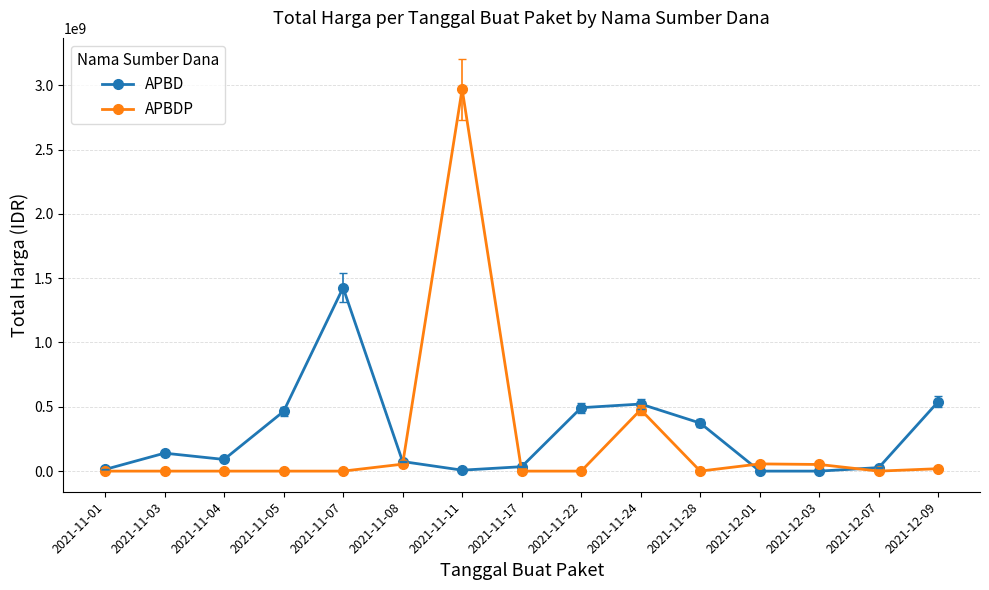

What is the highest value of the APBD series?

1425867900